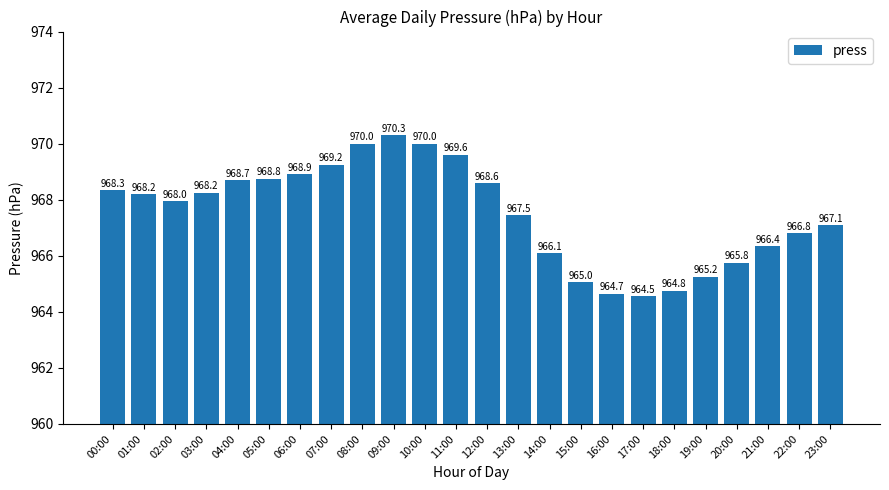

How many bars are there in total?

24